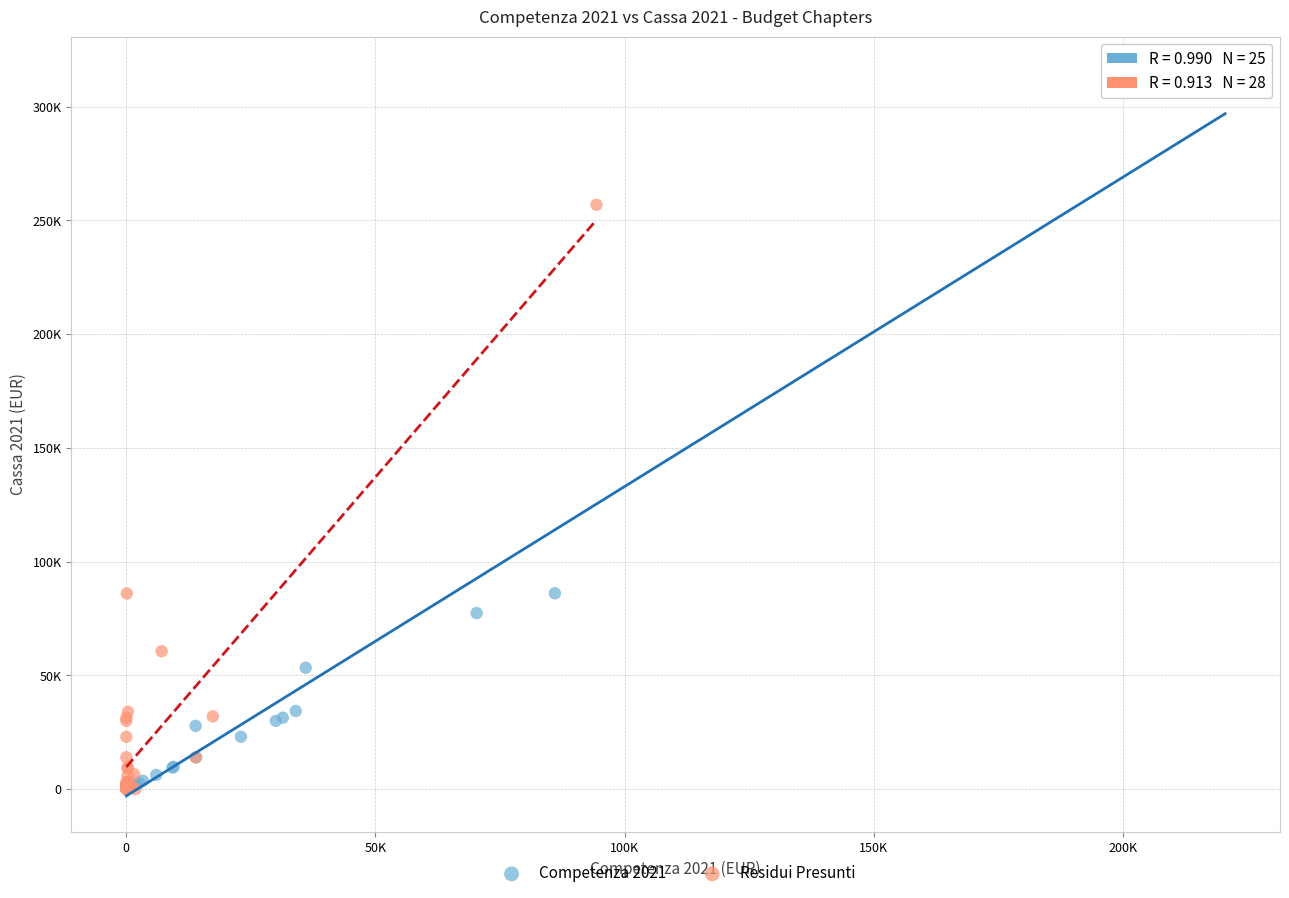

Which series has the largest Y range (max minus min)?

Competenza 2021